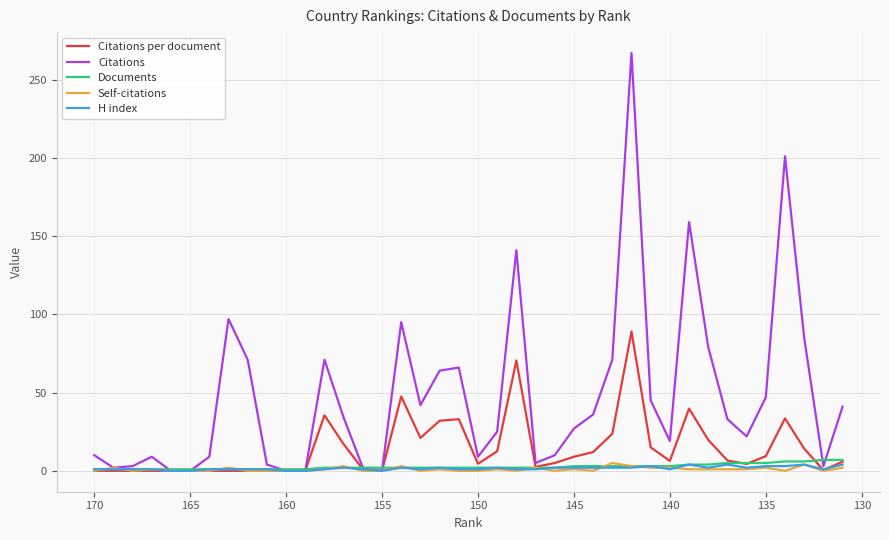

How many lines are shown in the chart?

5